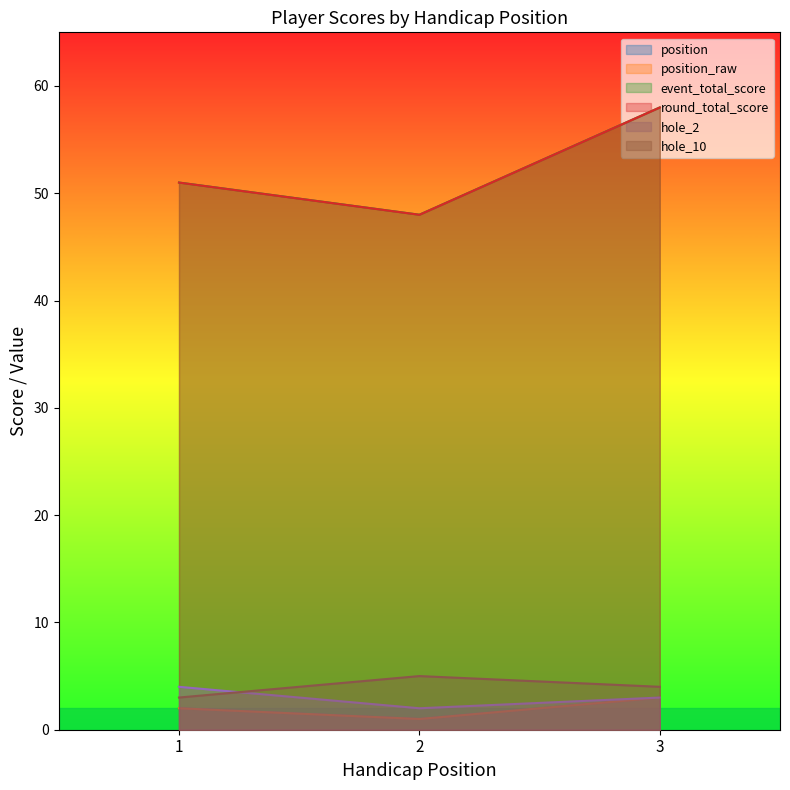

Between 1 and 3, which is larger?

3